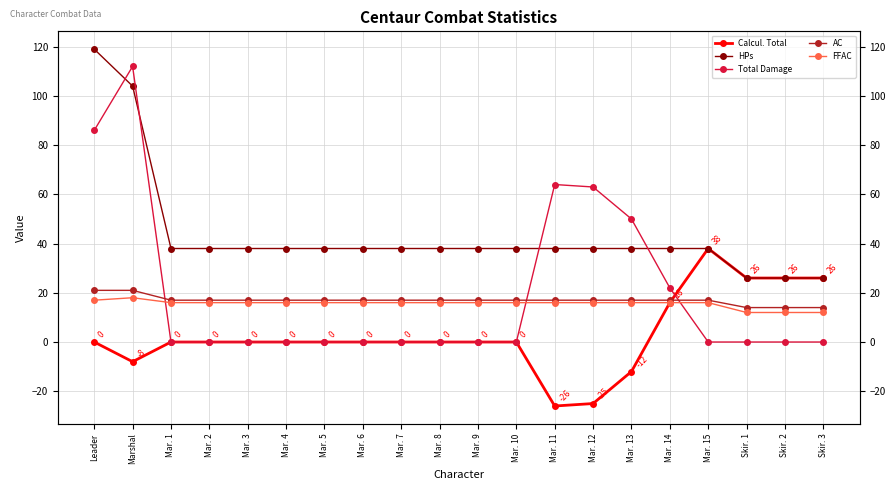

Where is Total Damage nearest to the value 56?

Mar. 13